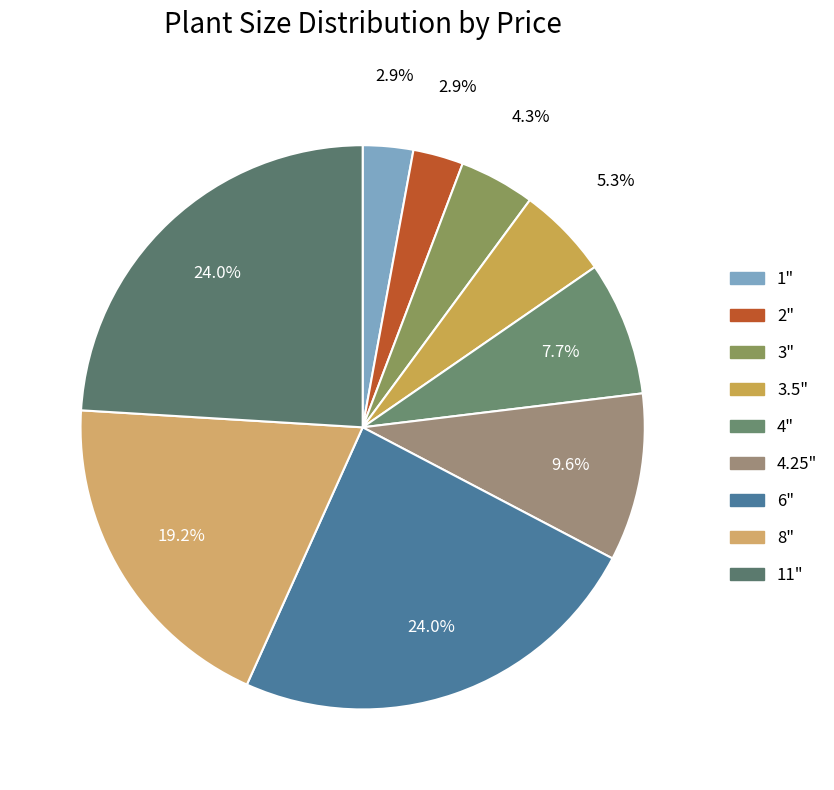

Count the number of slices in the pie.

9